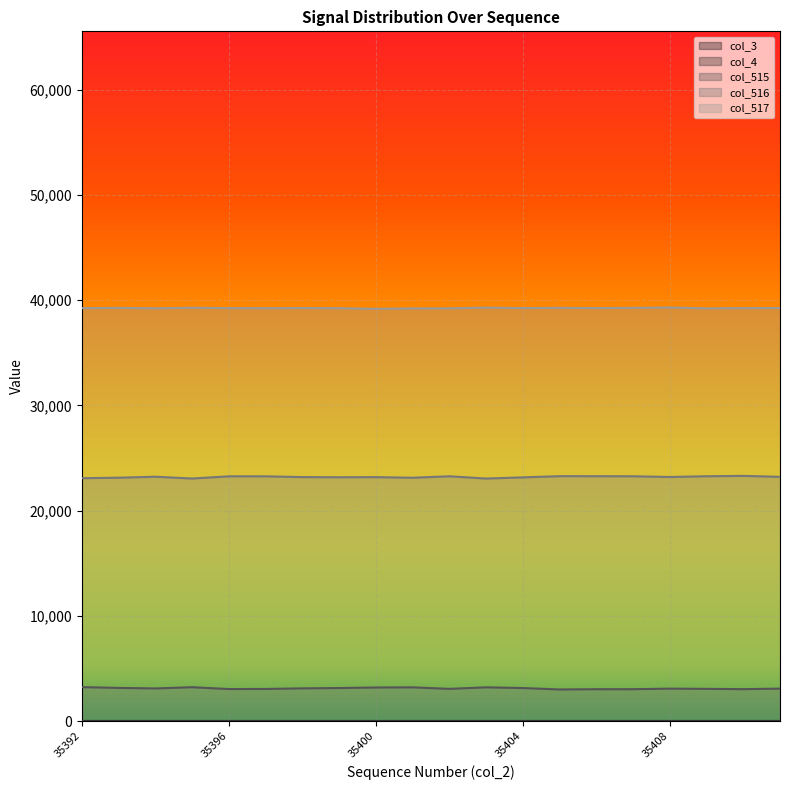

Reading right to left, what are all the values shown in this chart?

col_515: 35411=3082	35410=3033	35409=3060	35408=3082	35407=3029	35406=3027	35405=3003	35404=3138	35403=3205	35402=3061	35401=3204	35400=3190	35399=3139	35398=3108	35397=3052	35396=3042	35395=3217	35394=3100	35393=3151	35392=3225
col_516: 35411=23206	35410=23296	35409=23261	35408=23193	35407=23259	35406=23266	35405=23269	35404=23156	35403=23044	35402=23259	35401=23120	35400=23178	35399=23167	35398=23182	35397=23254	35396=23257	35395=23045	35394=23217	35393=23124	35392=23078
col_517: 35411=39247	35410=39237	35409=39214	35408=39298	35407=39260	35406=39242	35405=39263	35404=39241	35403=39286	35402=39215	35401=39211	35400=39167	35399=39229	35398=39245	35397=39229	35396=39236	35395=39273	35394=39218	35393=39260	35392=39232